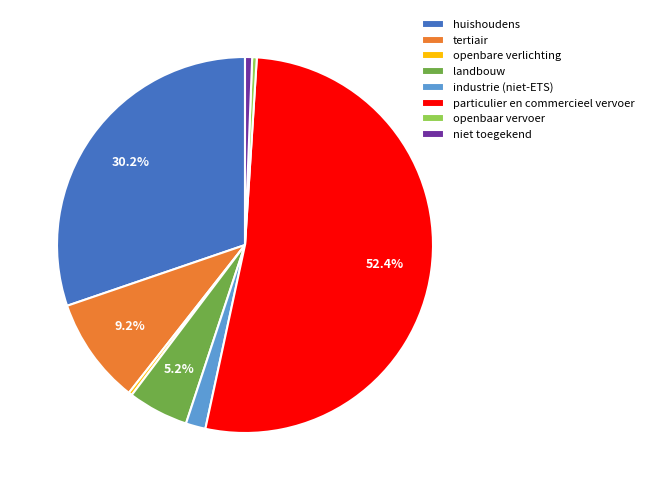

What percentage do huishoudens and particulier en commercieel vervoer together represent?

82.6%